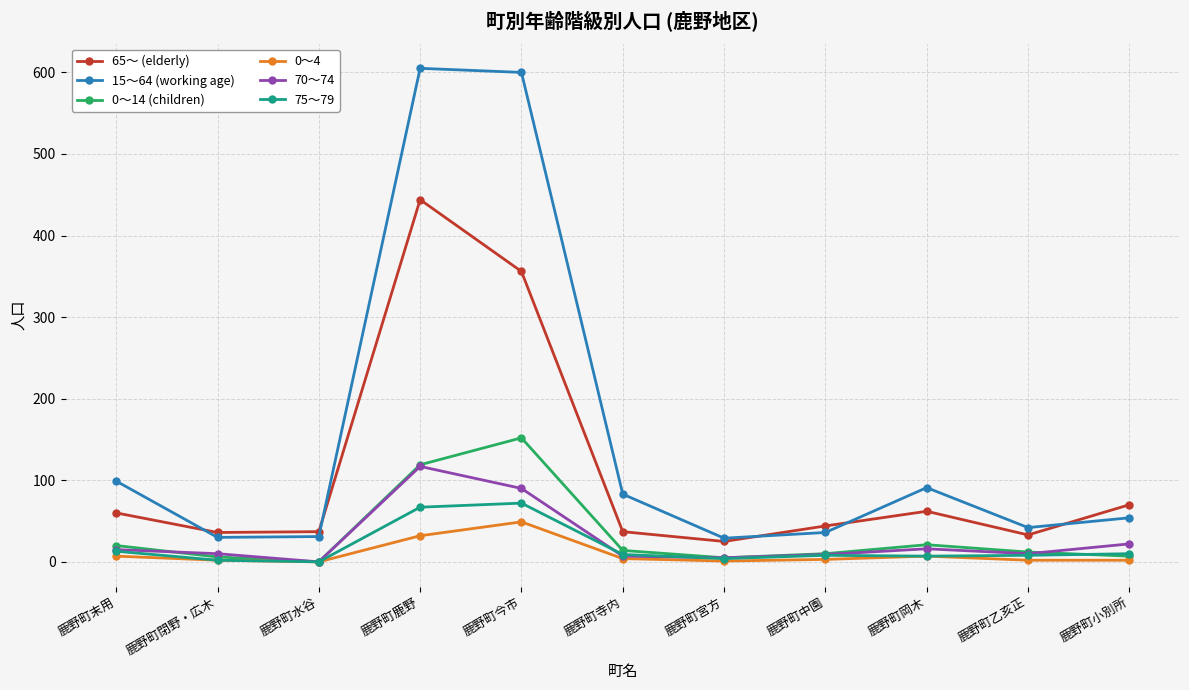

True or false: 15～64 (working age) and 70～74 intersect in this chart.

False